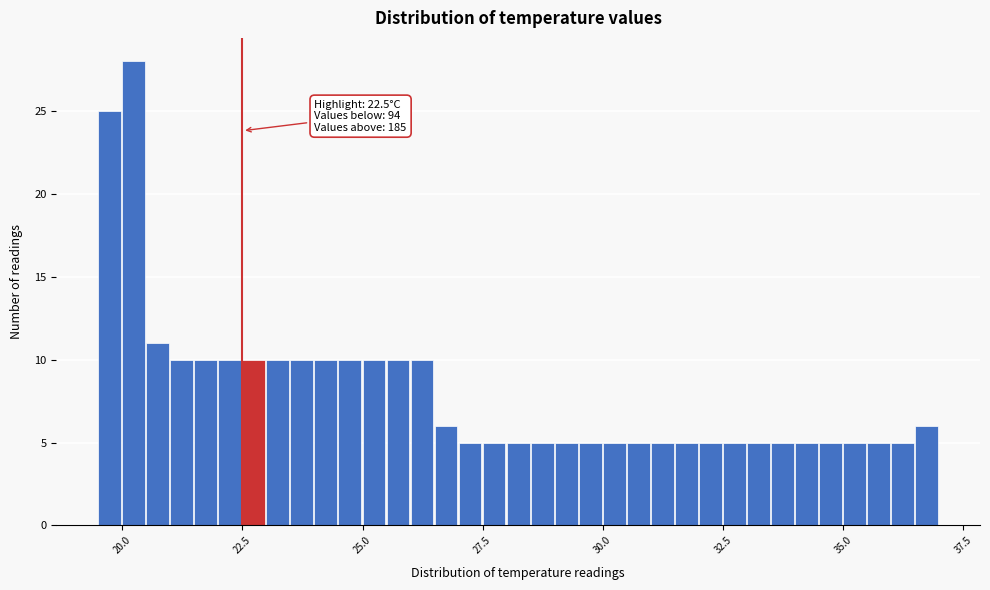

Around what value on the x-axis is the tallest bar? Give the approximate position of its centre, as read against the axis.

20.0